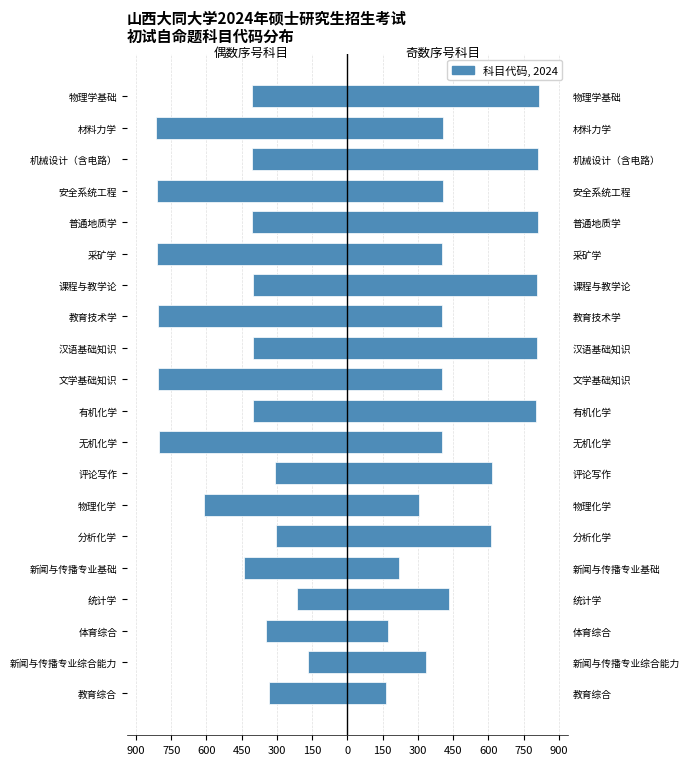

How many data points does each series have?

20